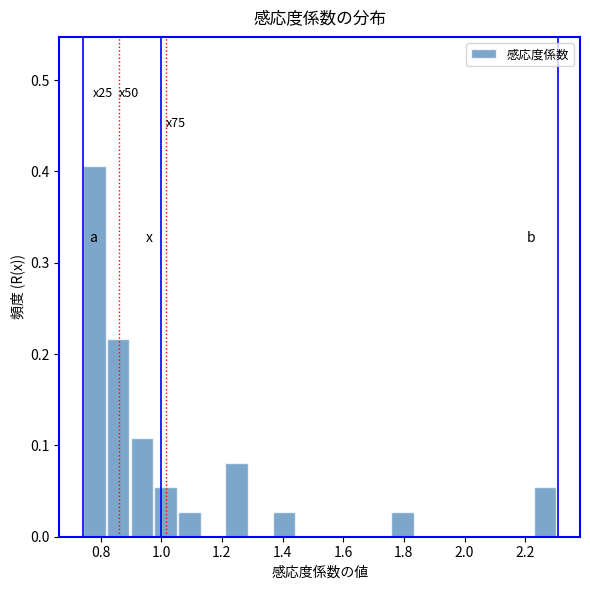

Read against the x-axis, roughly where is the centre of the tallest bar?

0.78